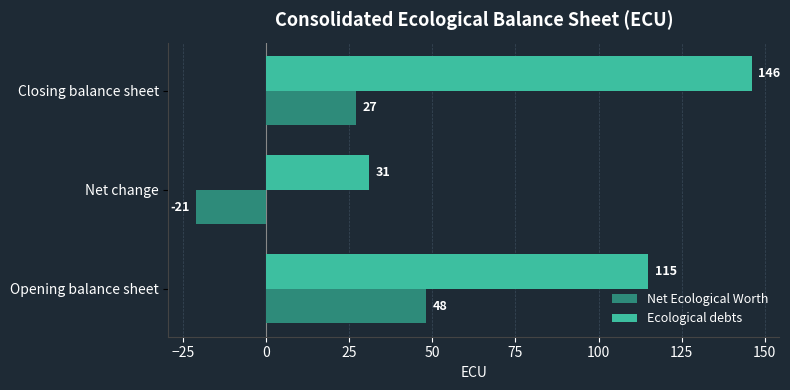

True or false: Net Ecological Worth has a value of 31 at Opening balance sheet.

False